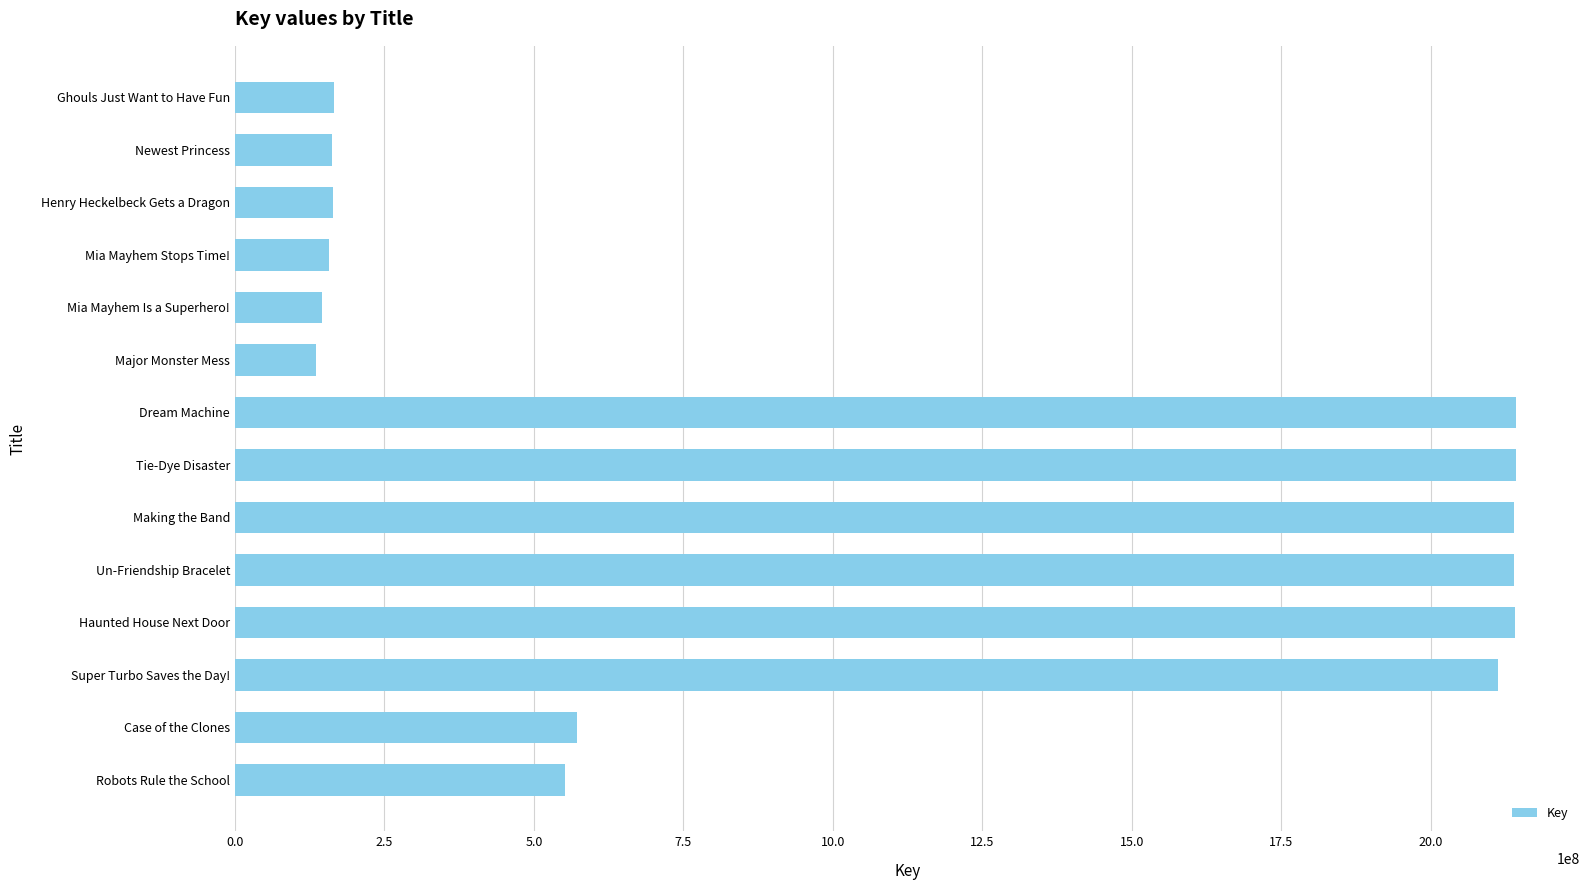

Does the chart contain any negative values?

No